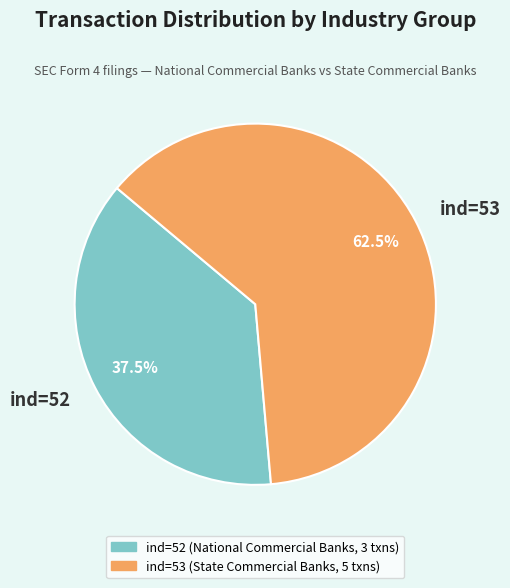

Approximately how many times larger is the value at ind=53 compared to ind=52?

1.7